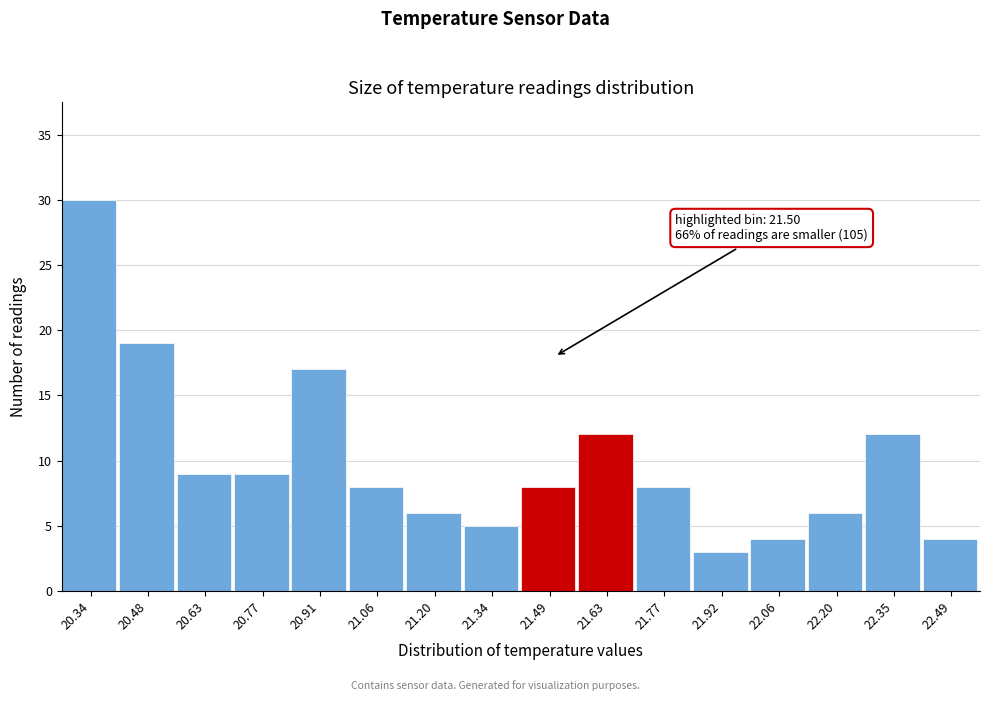

Which range on the x-axis has the tallest bar?

20.28 to 20.42